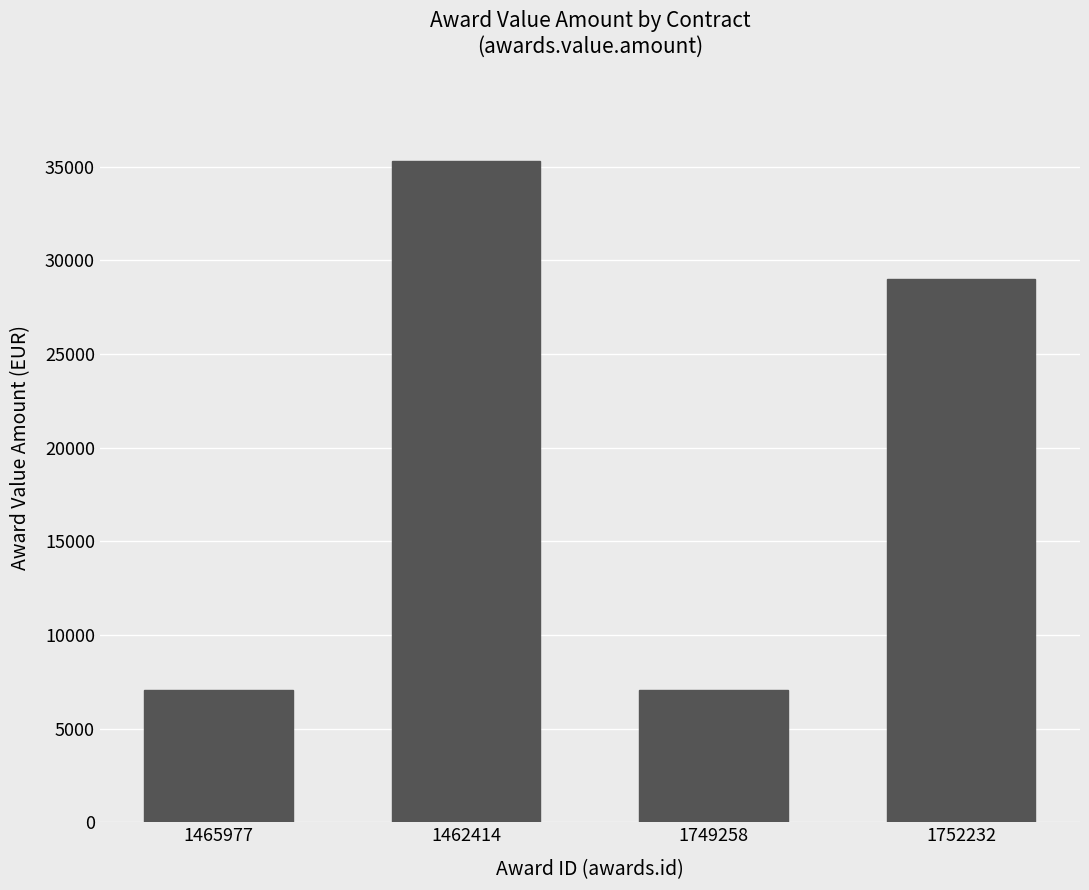

What position from the right is 1462414?

3